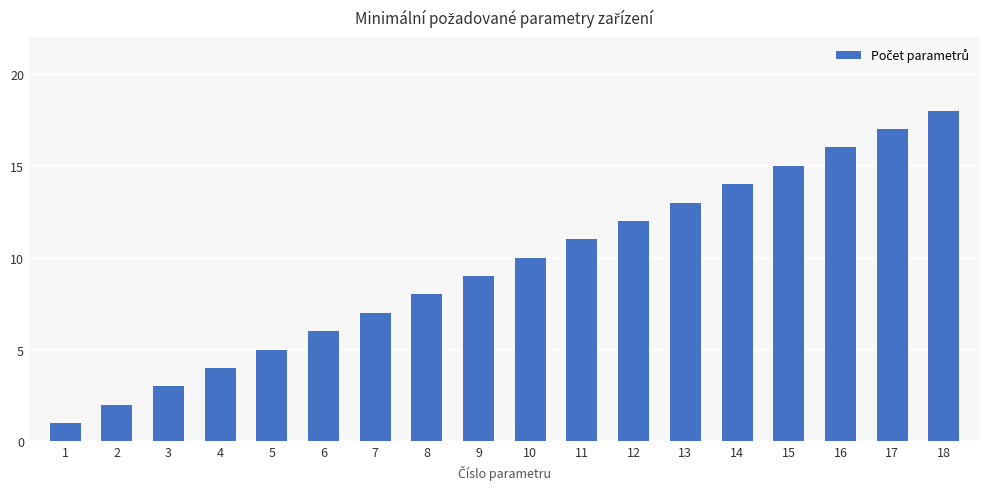

Reading left to right, transcribe all the data shown in this chart.

1	2	3	4	5	6	7	8	9	10	11	12	13	14	15	16	17	18